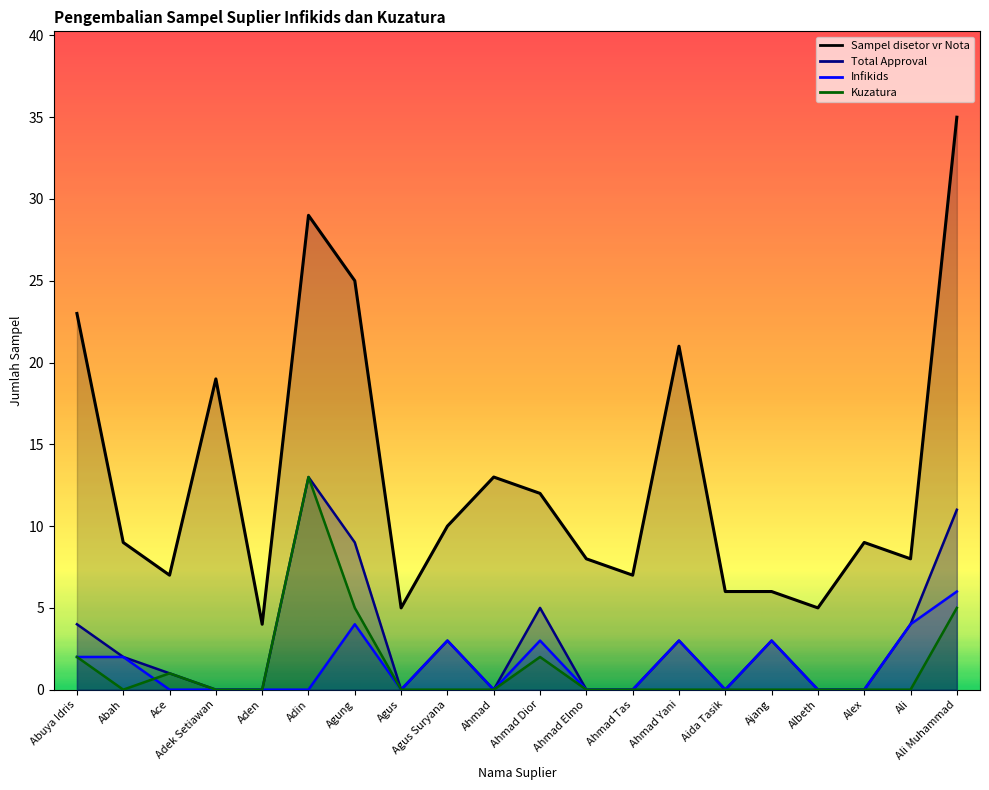

True or false: Total Approval and Kuzatura intersect in this chart.

False